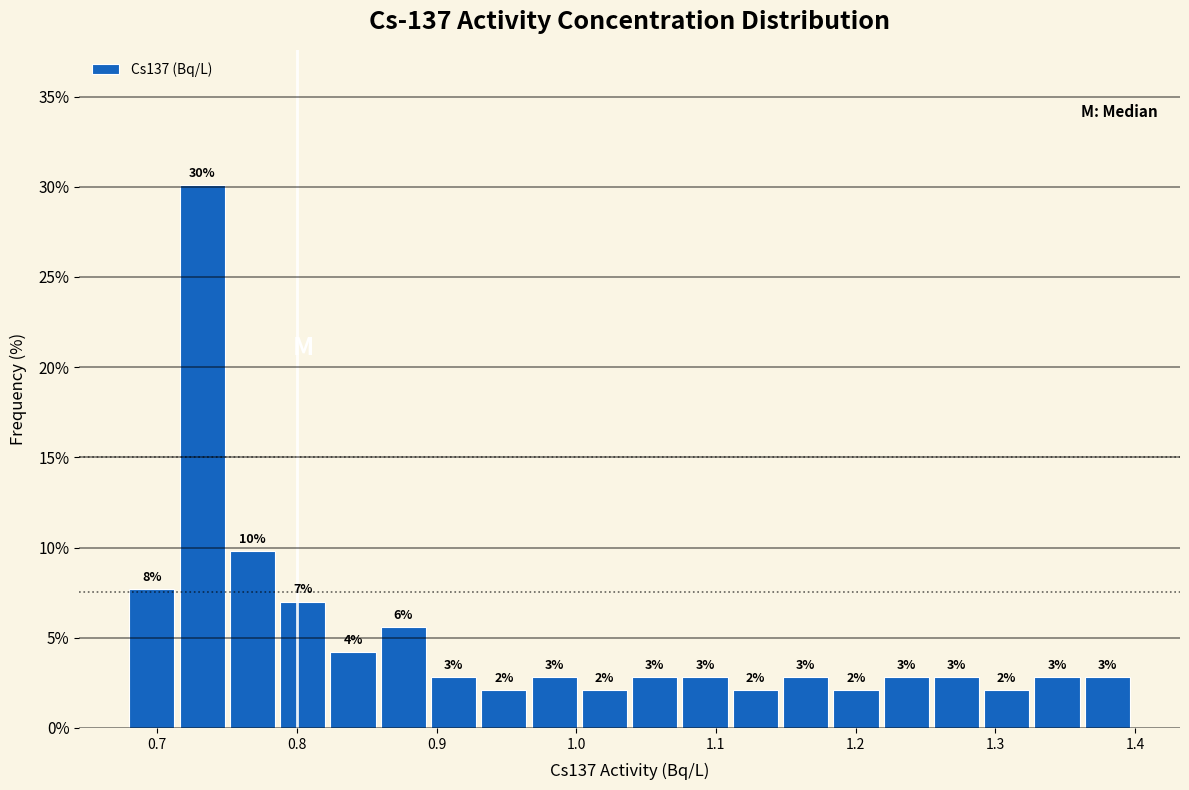

Read against the x-axis, roughly where is the centre of the tallest bar?

0.73